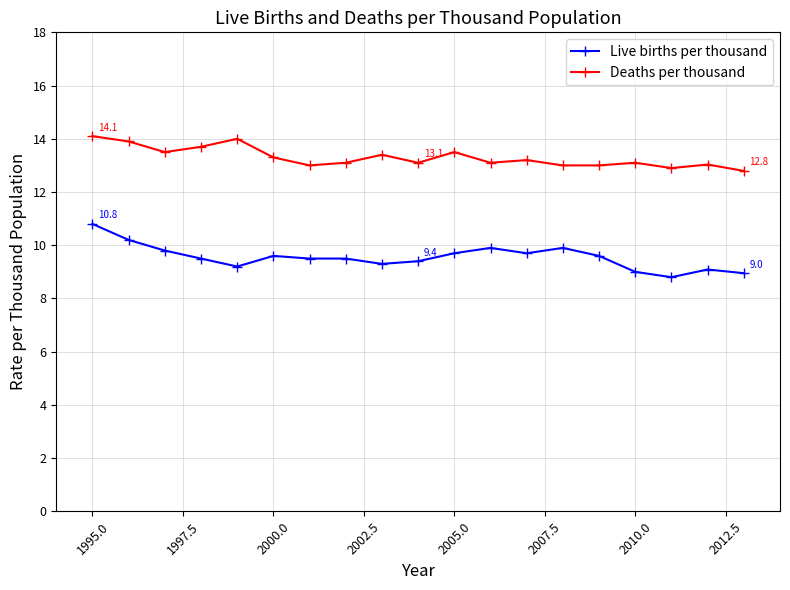

What is the value of the Deaths per thousand point at the 8th from the left?

13.1